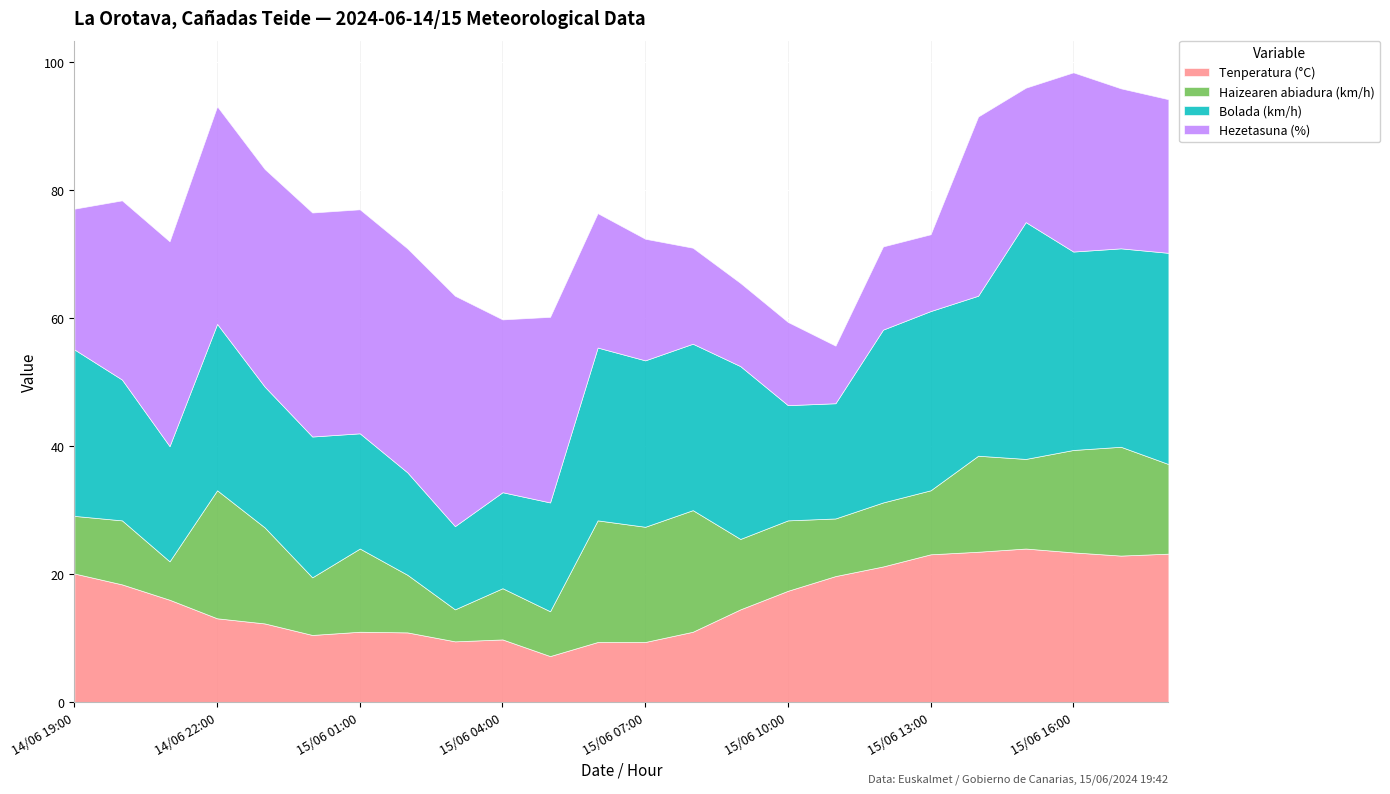

How many categories are shown in the chart?

24